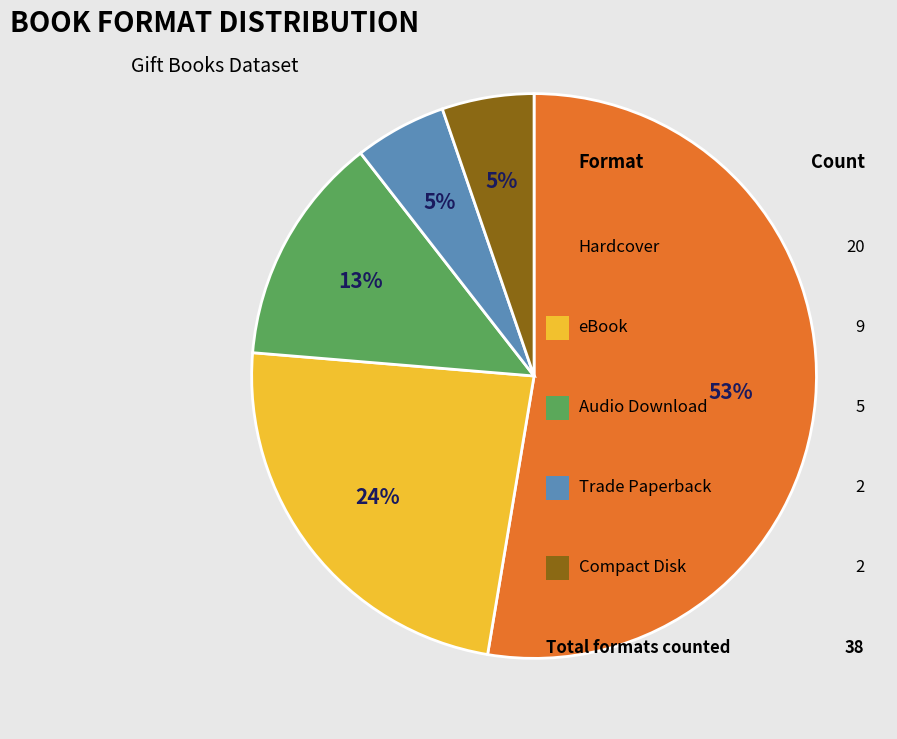

Is there a majority slice in this chart?

Yes